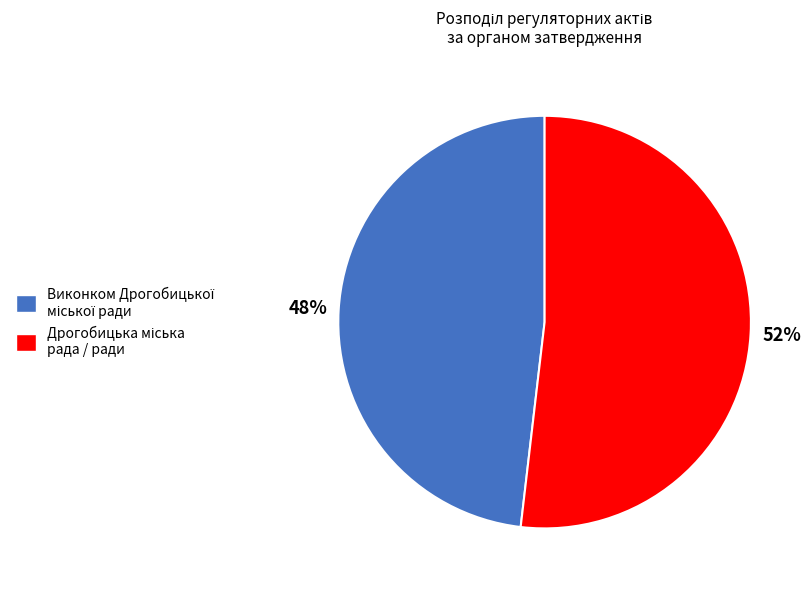

How many slices are in this pie chart?

2